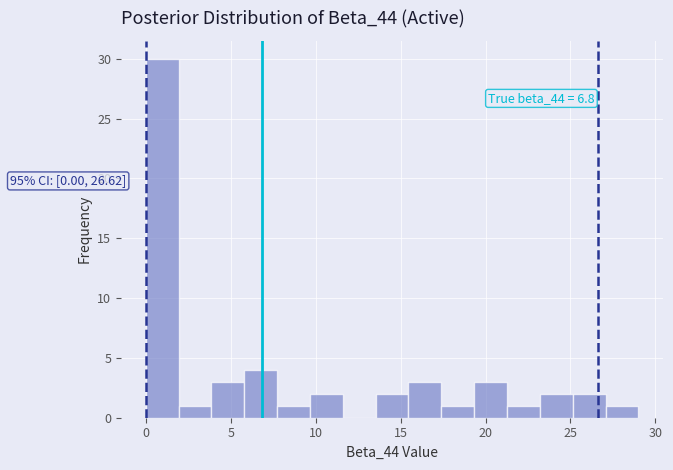

Around what value on the x-axis is the tallest bar? Give the approximate position of its centre, as read against the axis.

1.0